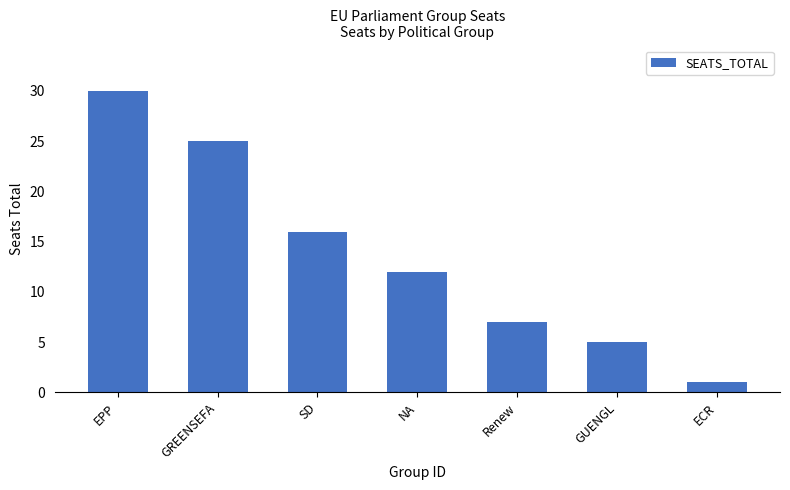

Count the number of data series in this chart.

1